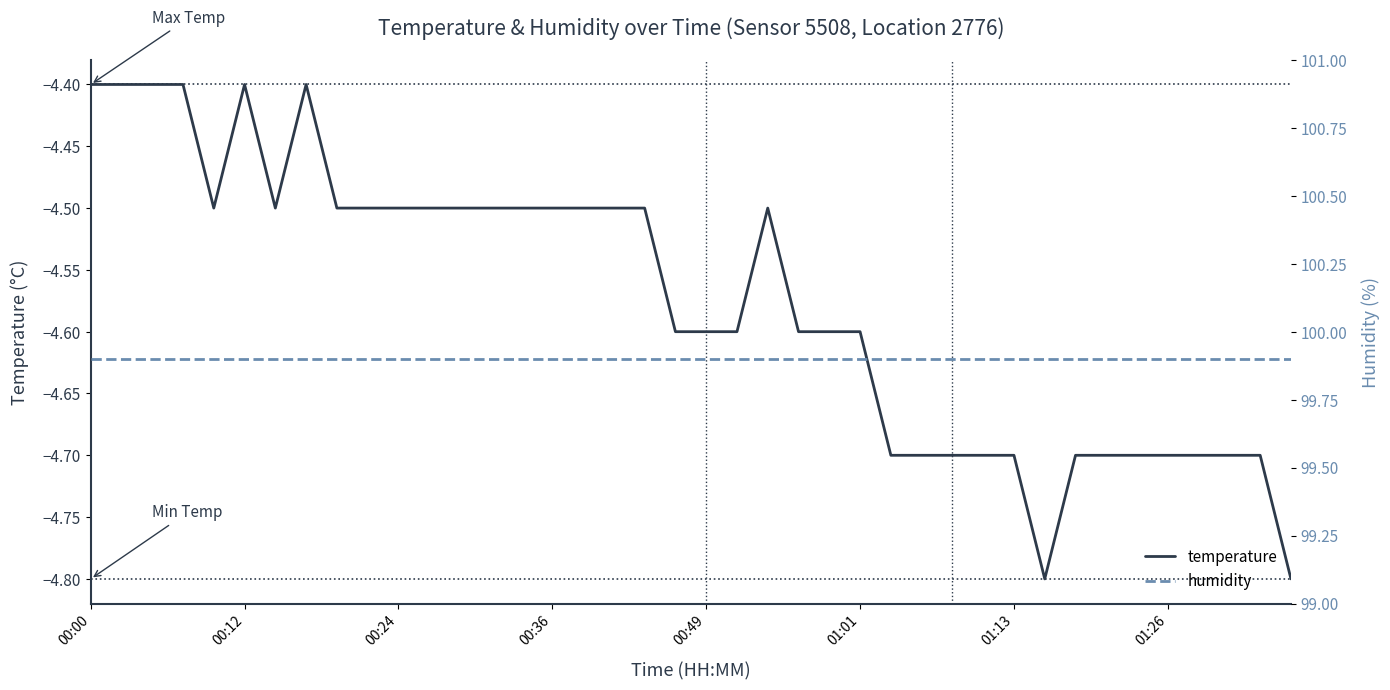

What are all the series names shown in the legend?

temperature, humidity